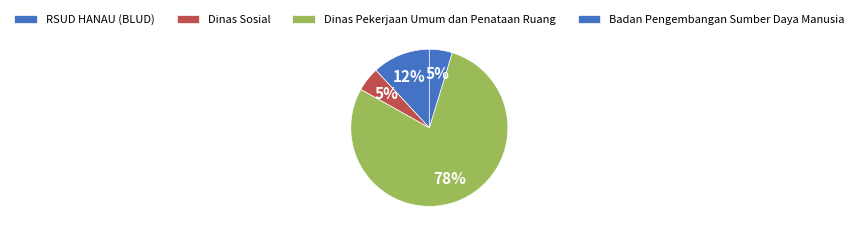

How many slices are in this pie chart?

4